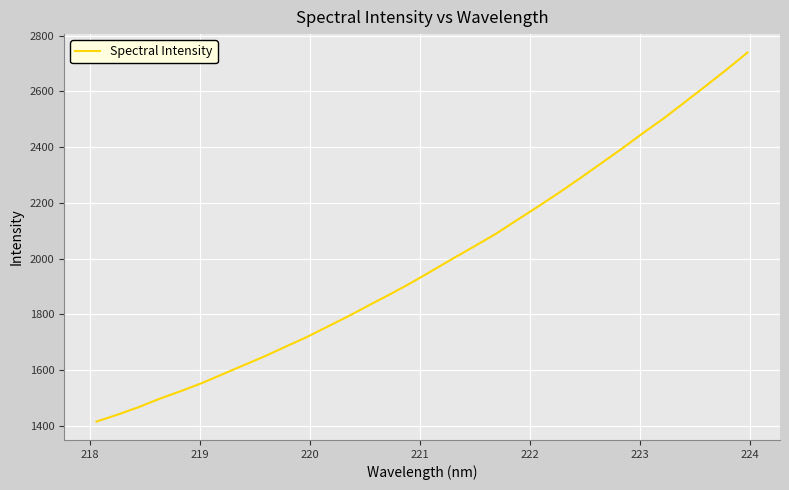

What is the difference between the maximum and minimum values?

1325.1